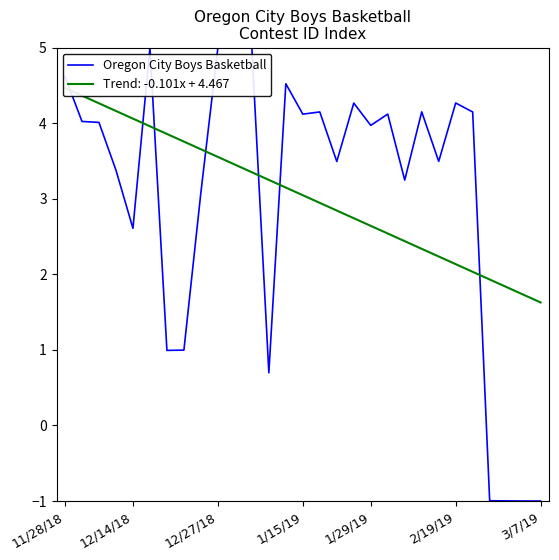

Is it true that Oregon City Boys Basketball equals 4.6 at 11/28/18?

True